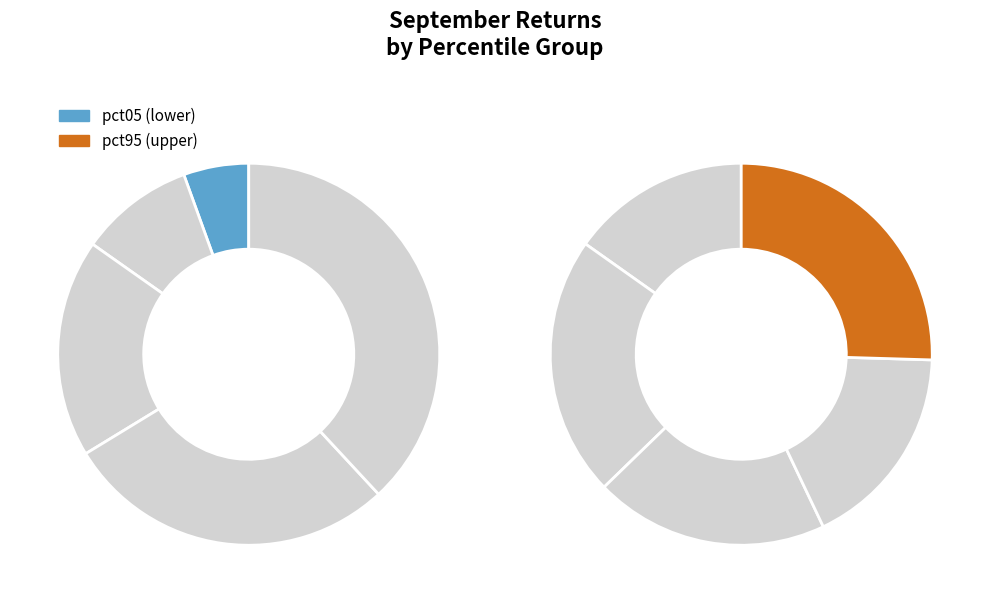

Is pct95 the majority of the pie?

No